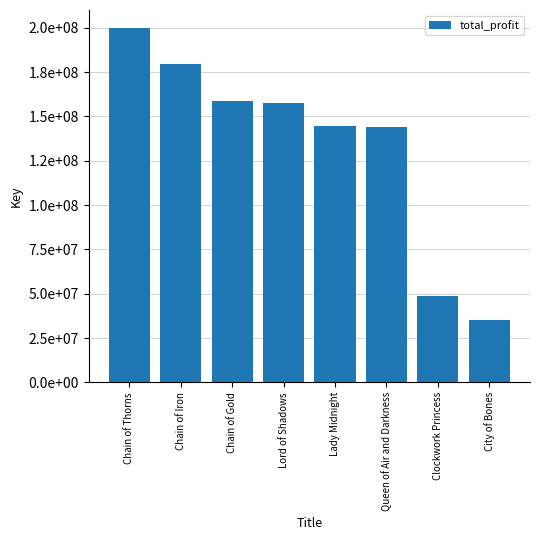

Reading right to left, extract all data points from this chart.

35026865	48562050	144037732	144625967	157358745	158535659	179717726	200009139